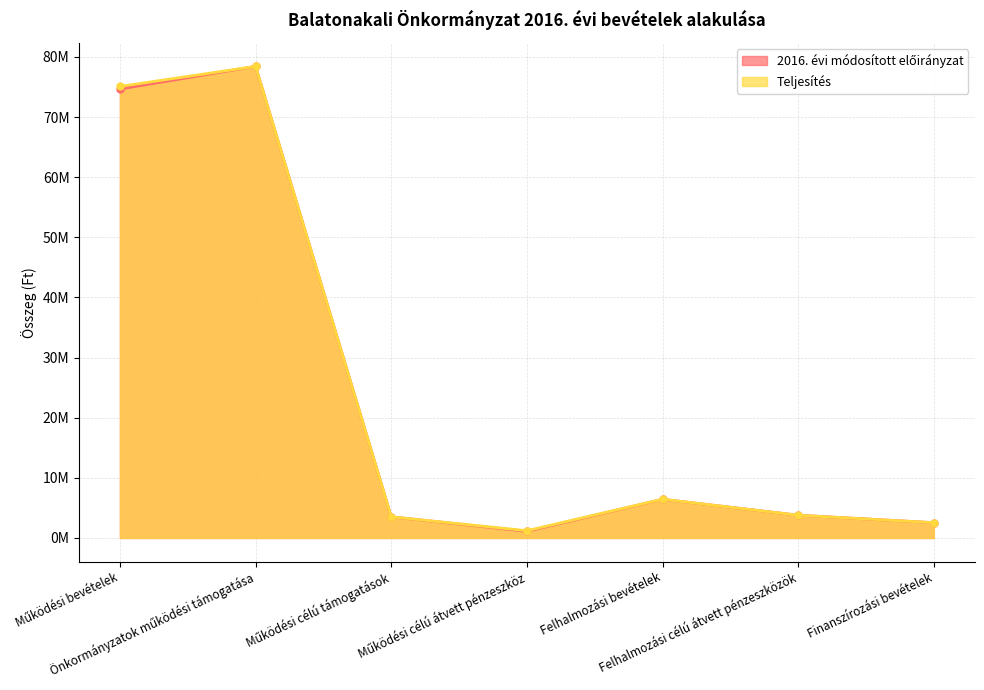

List the series in order of their overall mean, highest first.

Teljesítés, 2016. évi módosított előirányzat